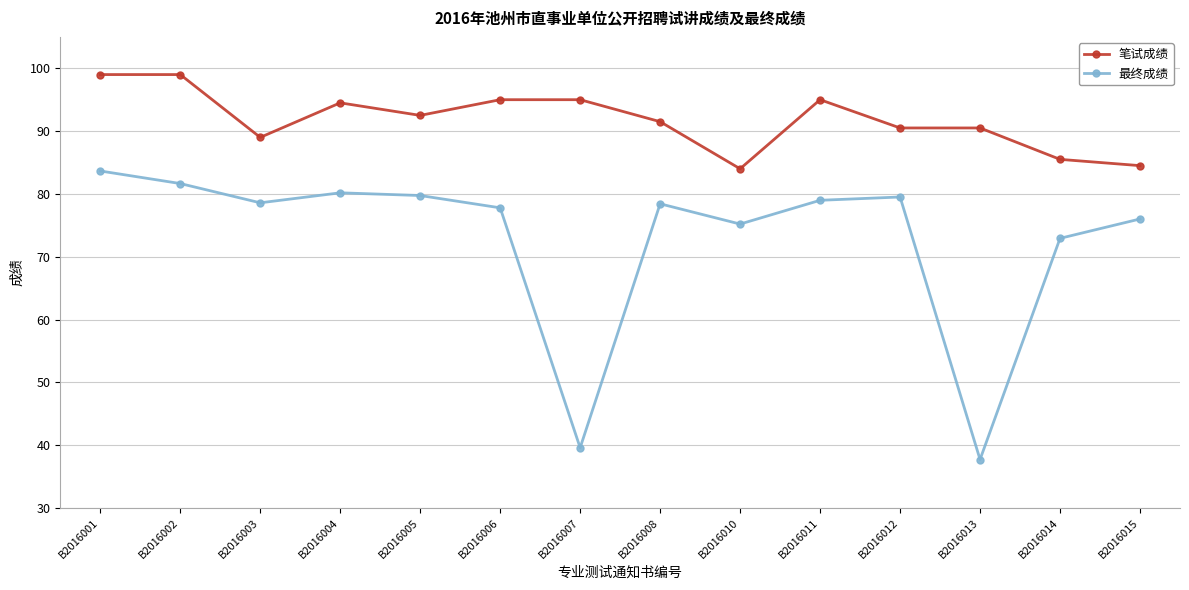

How many series are shown in this chart?

2